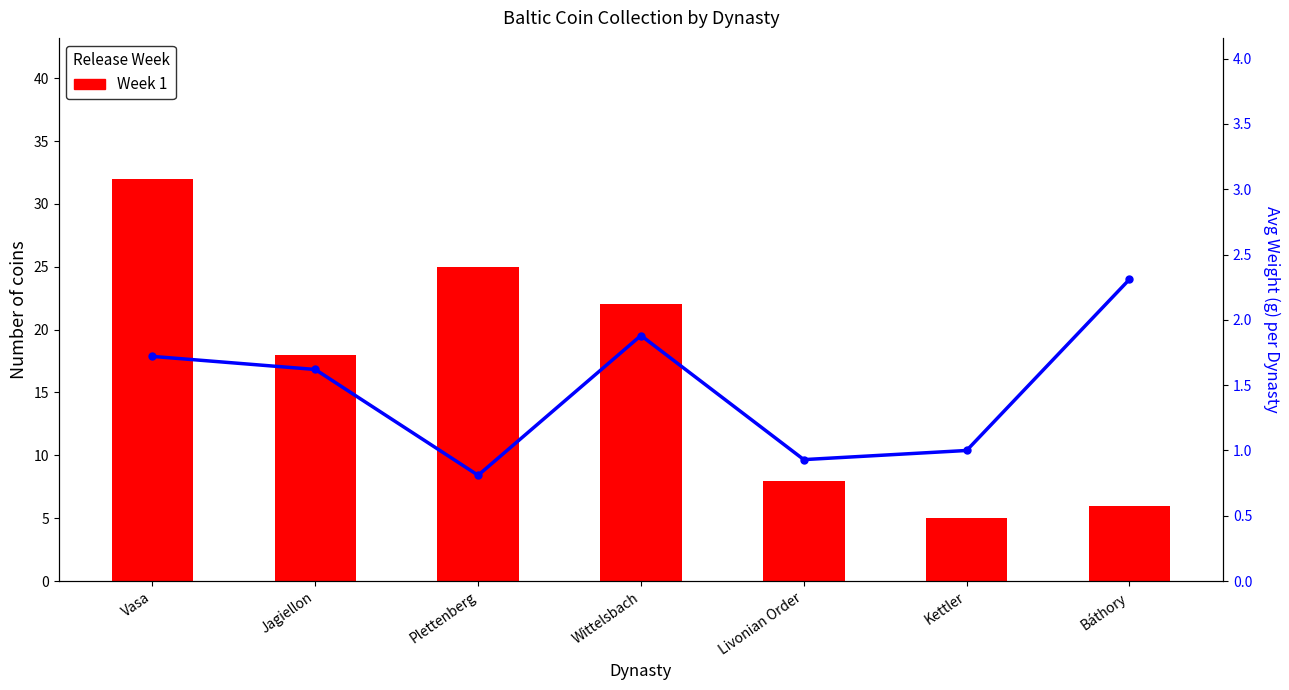

What is the minimum value for Avg Weight (g)?

0.8